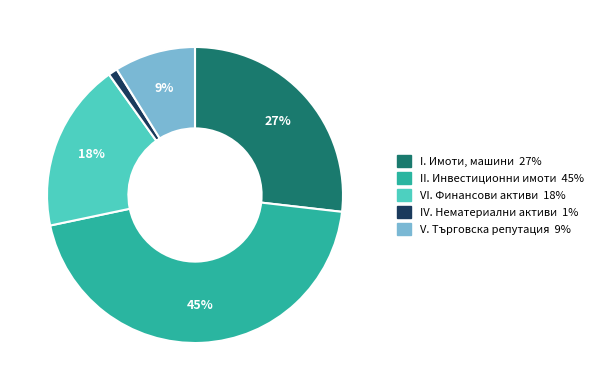

Is there a majority slice in this chart?

No